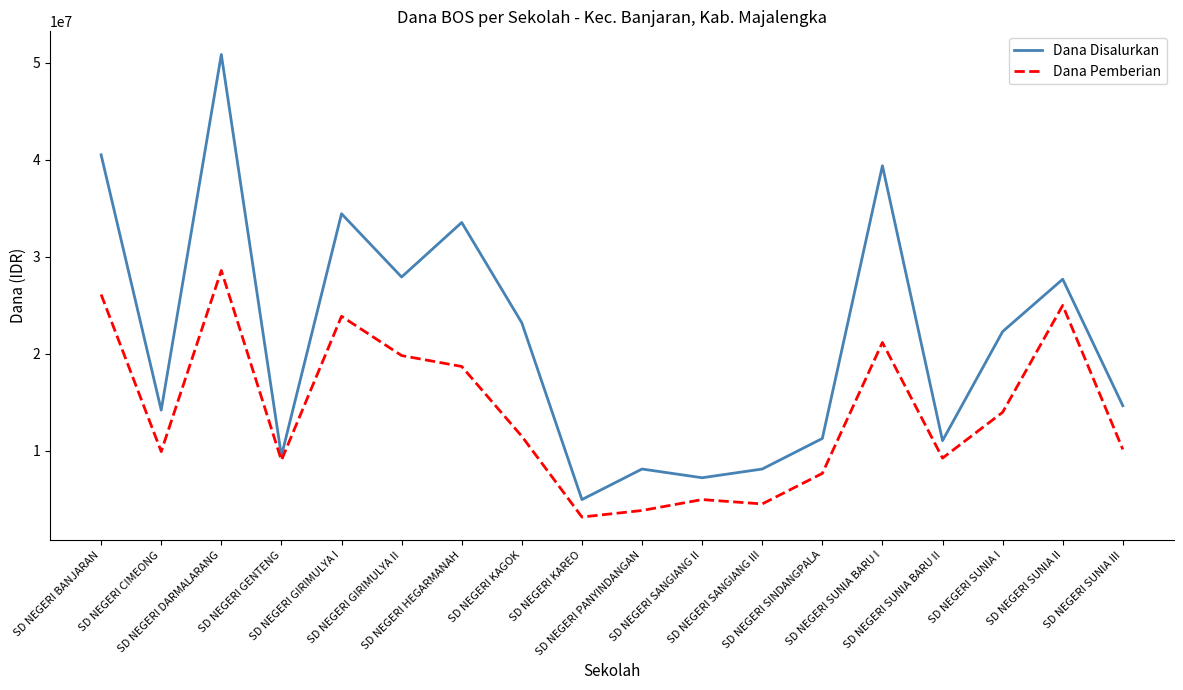

Does the chart have visible grid lines?

No